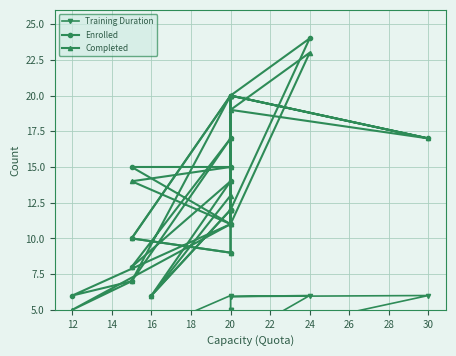

Where is the first local maximum for Enrolled?

20